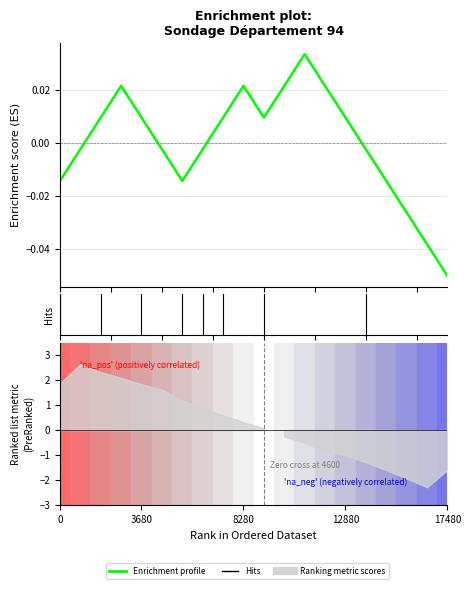

How many series are shown in this chart?

1